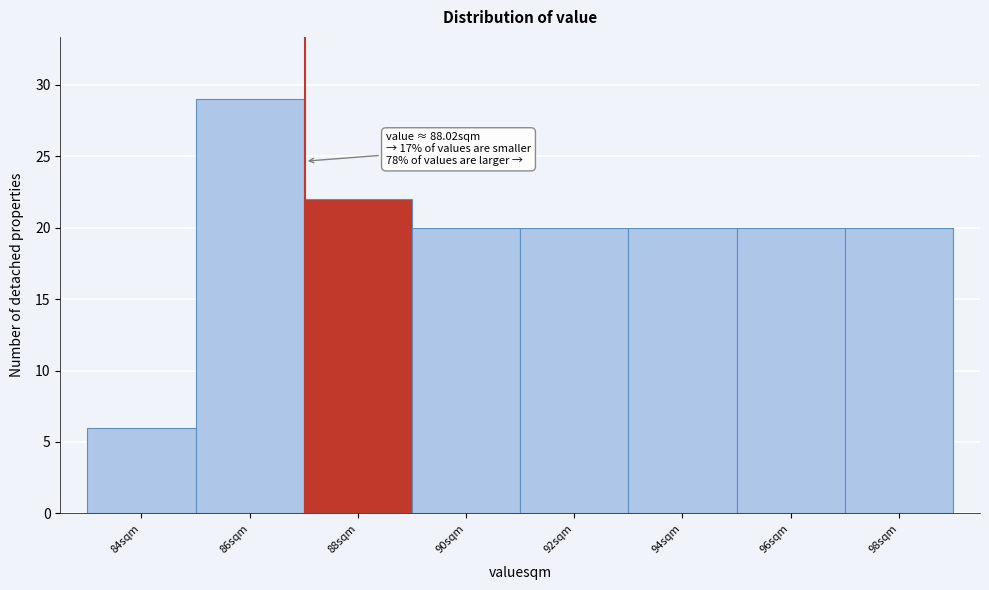

Reading right to left, transcribe all the data shown in this chart.

98sqm=20	96sqm=20	94sqm=20	92sqm=20	90sqm=20	88sqm=22	86sqm=29	84sqm=6